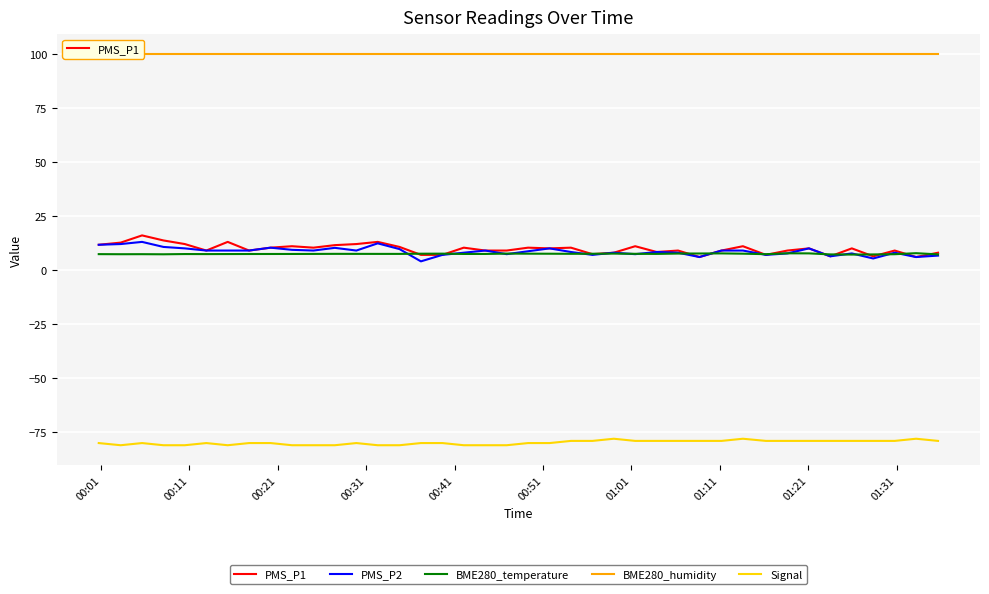

List the series in order of their peak value, highest first.

BME280_humidity, PMS_P1, PMS_P2, BME280_temperature, Signal